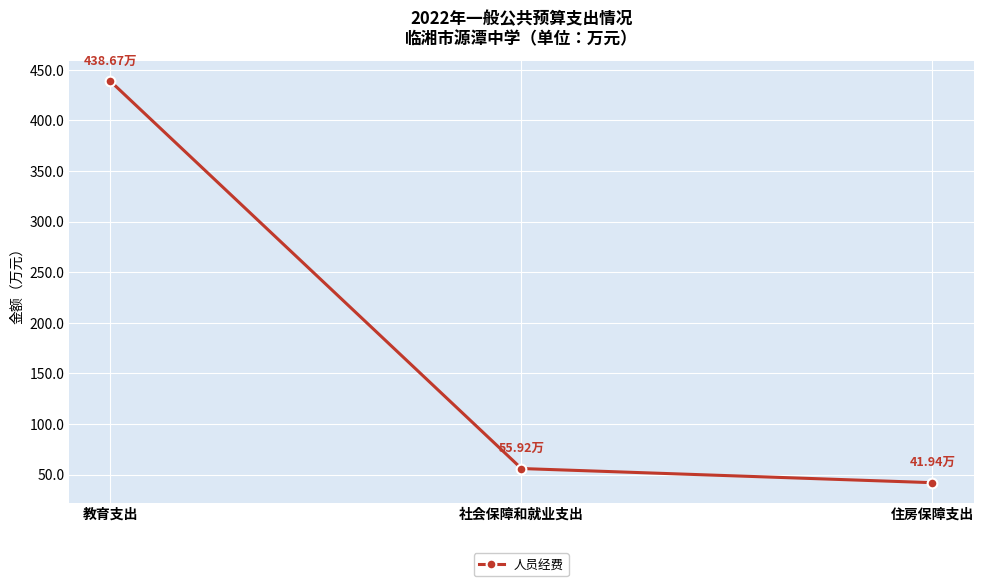

Where does the data first go above 55?

教育支出